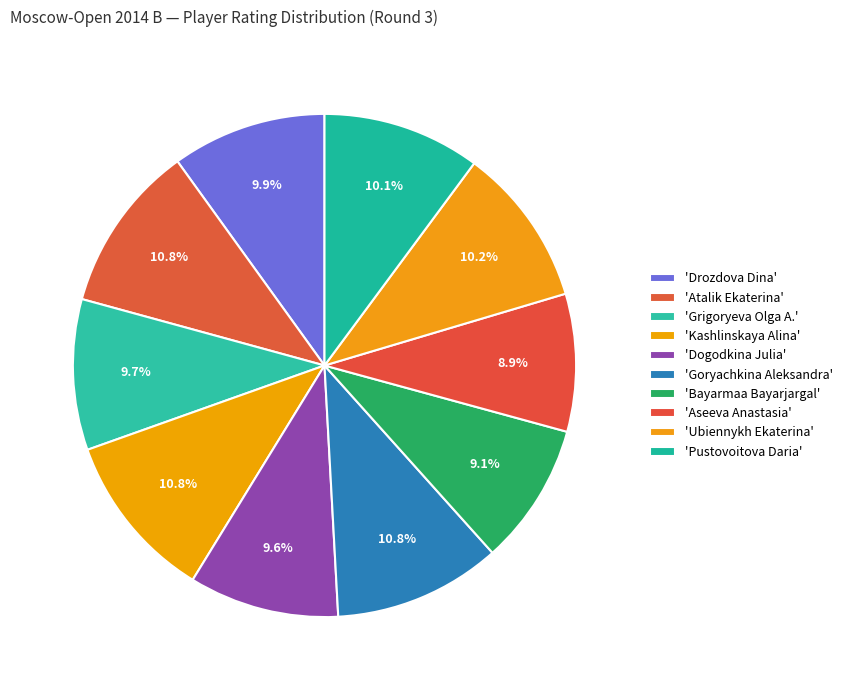

Rank the categories by value from highest to lowest.

Atalik Ekaterina, Kashlinskaya Alina, Goryachkina Aleksandra, Ubiennykh Ekaterina, Pustovoitova Daria, Drozdova Dina, Grigoryeva Olga A., Dogodkina Julia, Bayarmaa Bayarjargal, Aseeva Anastasia